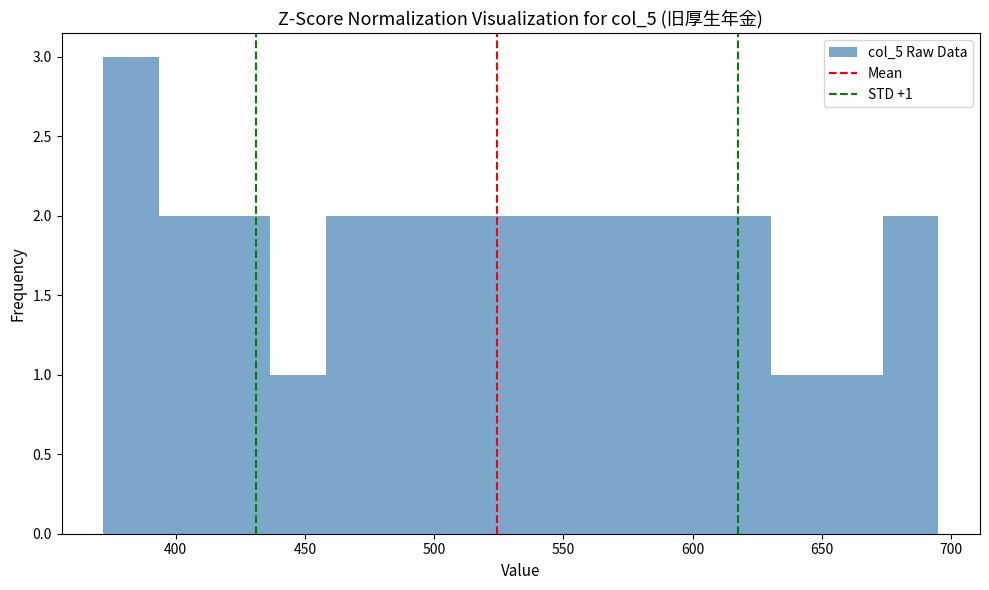

Over which range of the x-axis is the bar tallest?

370 to 395